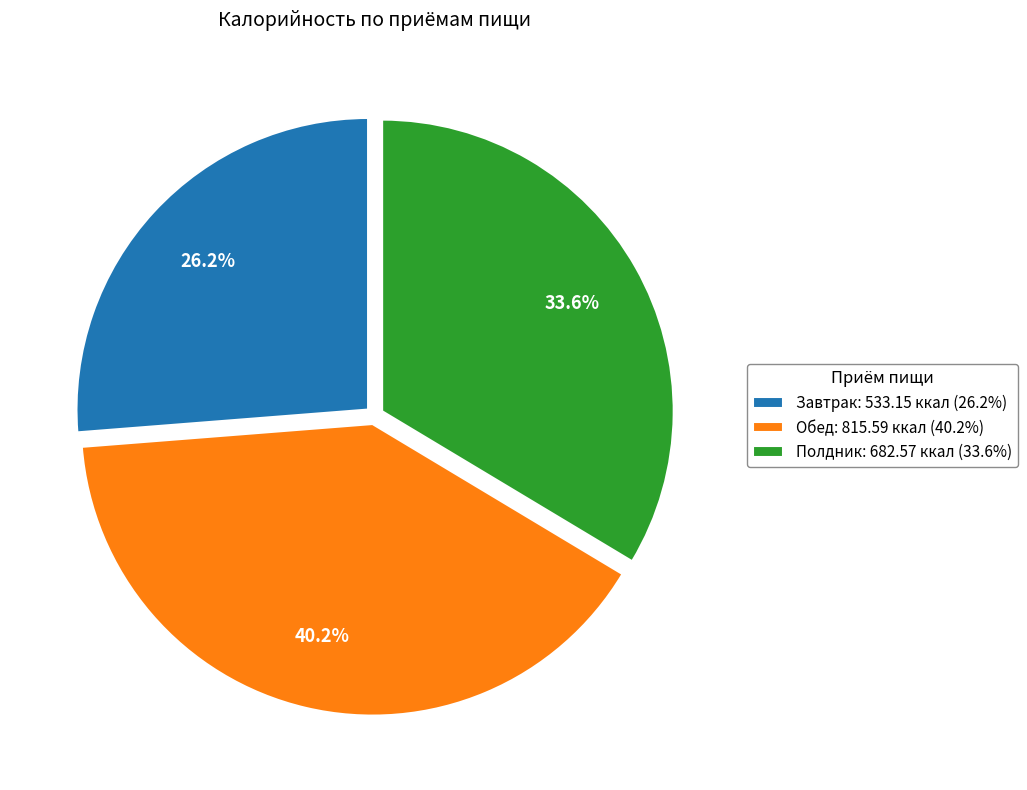

The Полдник slice represents 34% of the pie. True or false?

True